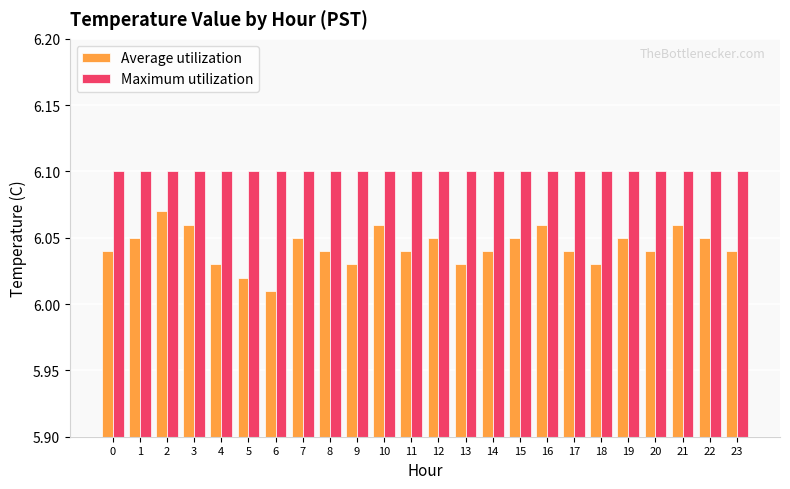

How many Average utilization values are between 6 and 7?

24